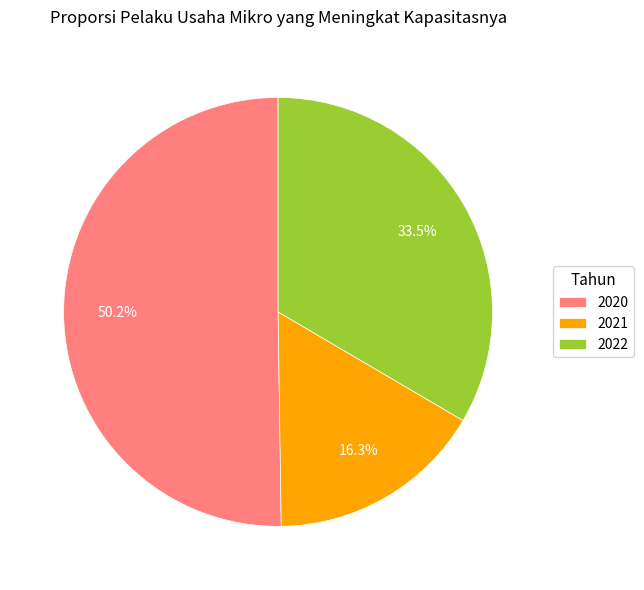

What percentage is the 2020 slice, to the nearest percent?

50%